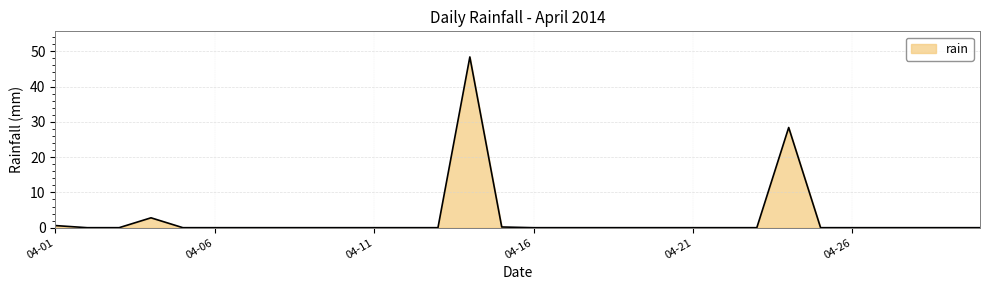

What is the maximum value shown in the chart?

48.4